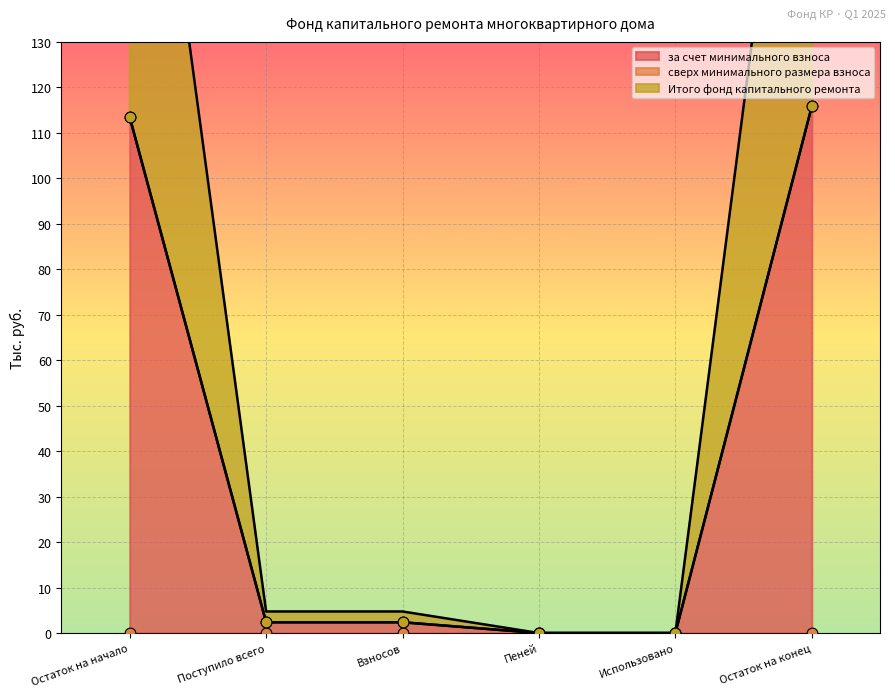

What is the highest value of the за счет минимального взноса series?

115.8